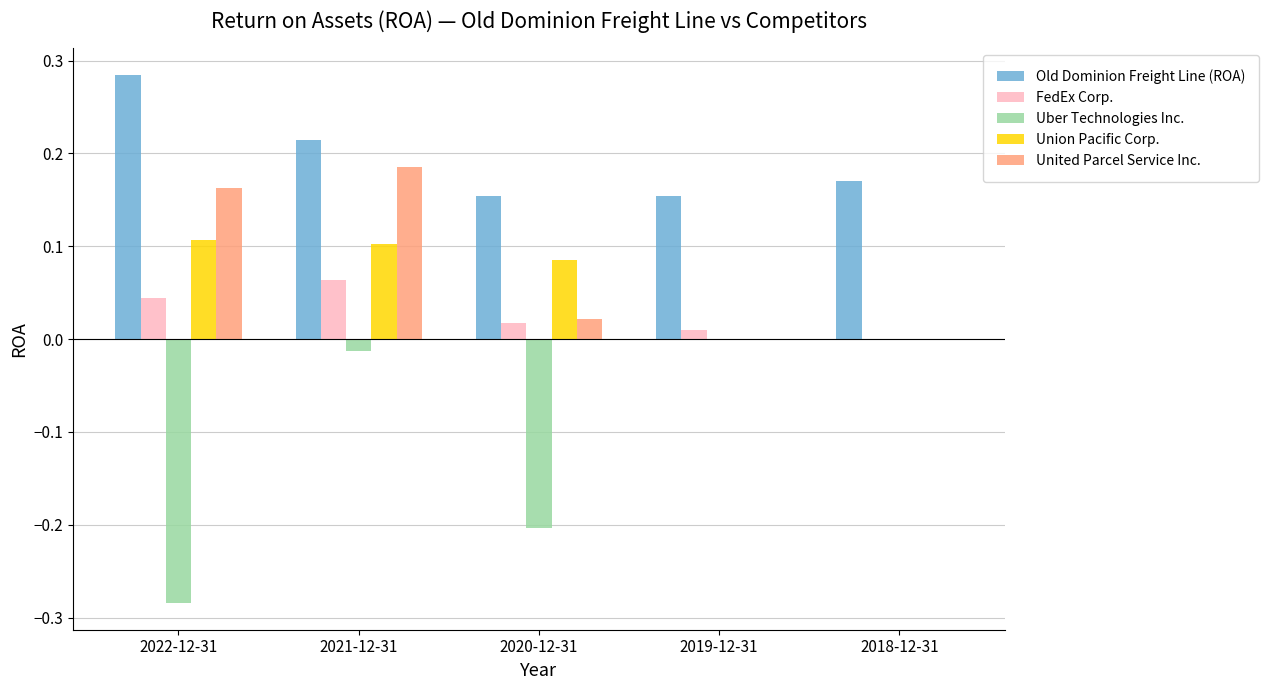

How many series are shown in this chart?

5